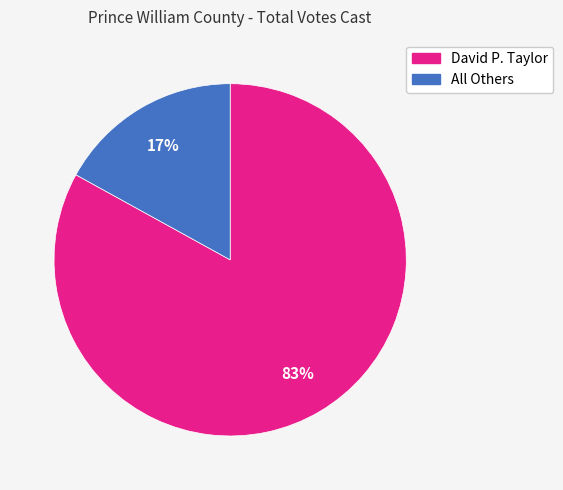

To the nearest percent, what is the average slice percentage?

50%